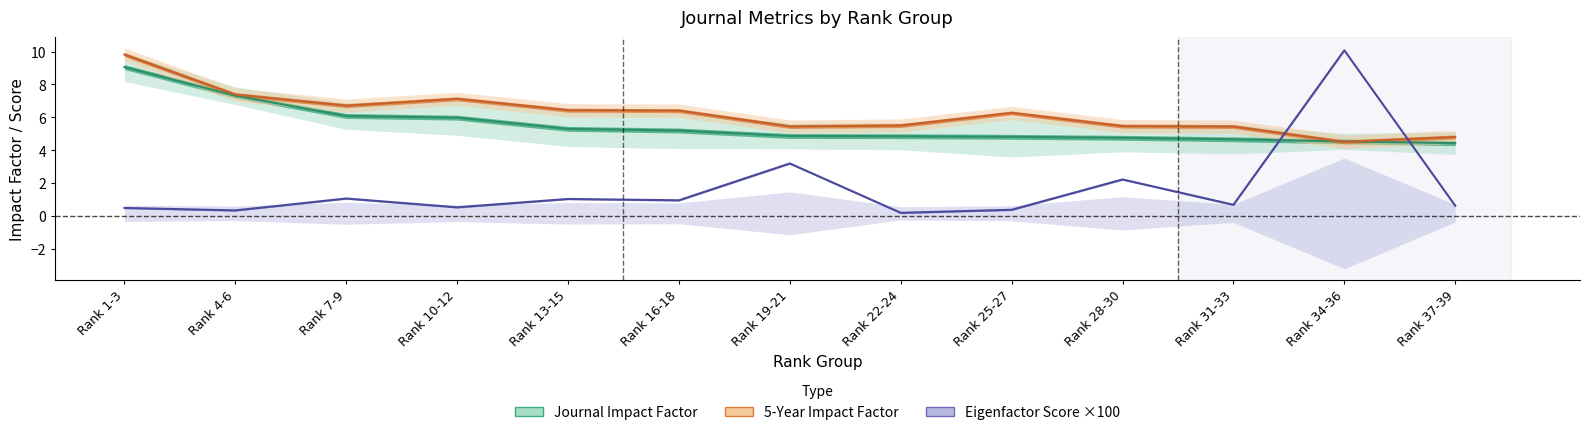

What are all the series names shown in the legend?

Journal Impact Factor, 5-Year Impact Factor, Eigenfactor Score x100